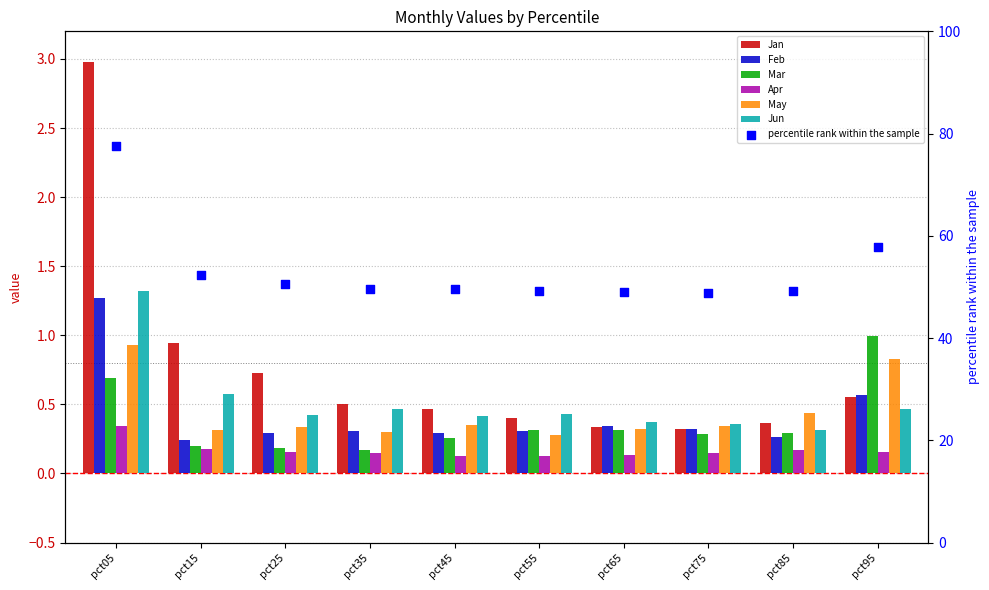

Is the value of Mar at pct15 greater than the value of Jan at pct55?

No